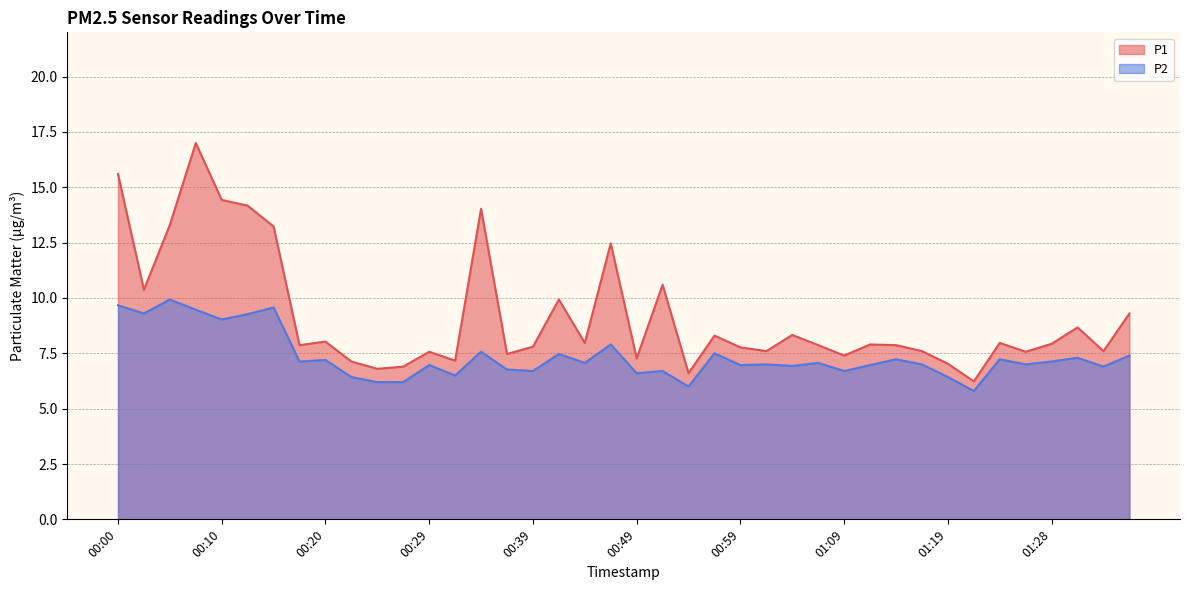

List the series in order of their overall mean, lowest first.

P2, P1